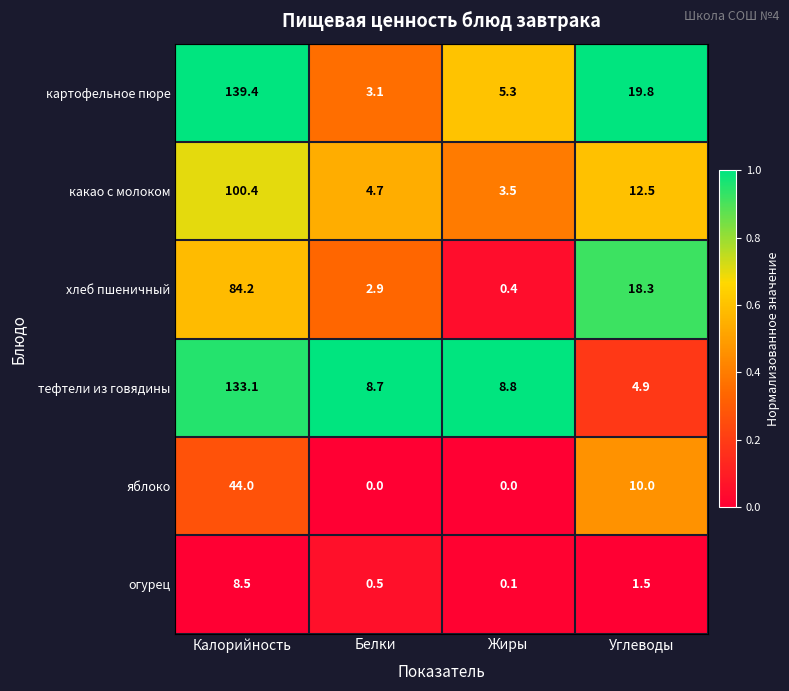

True or false: картофельное пюре has a value of 32.4 at Углеводы.

False